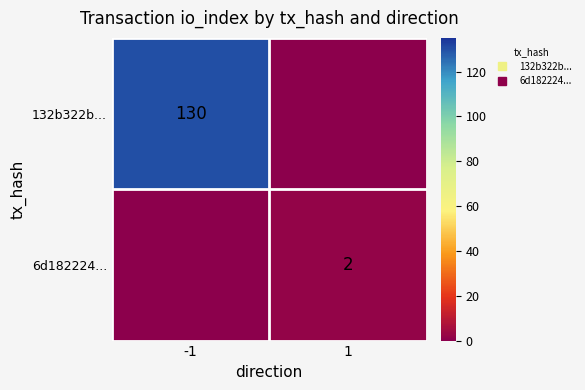

At 1, list the series in order from largest to smallest.

6d182224..., 132b322b...